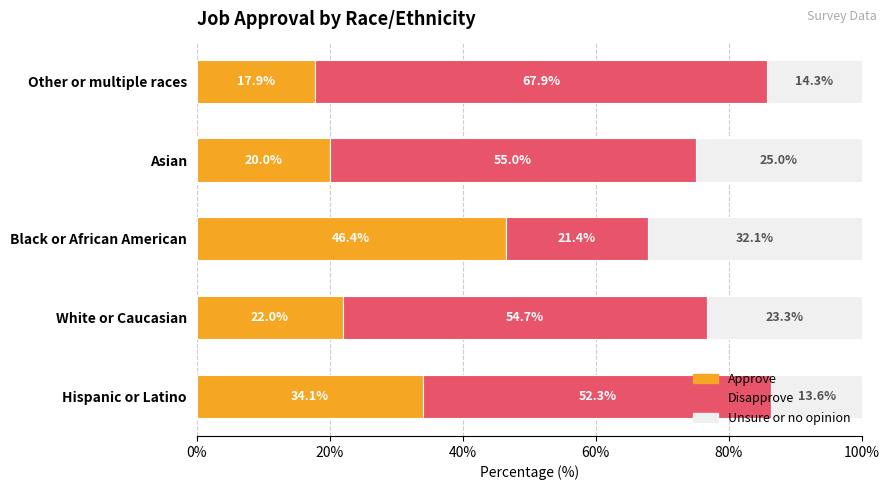

List the labels in order of Approve value, largest first.

Black or African American, Hispanic or Latino, White or Caucasian, Asian, Other or multiple races